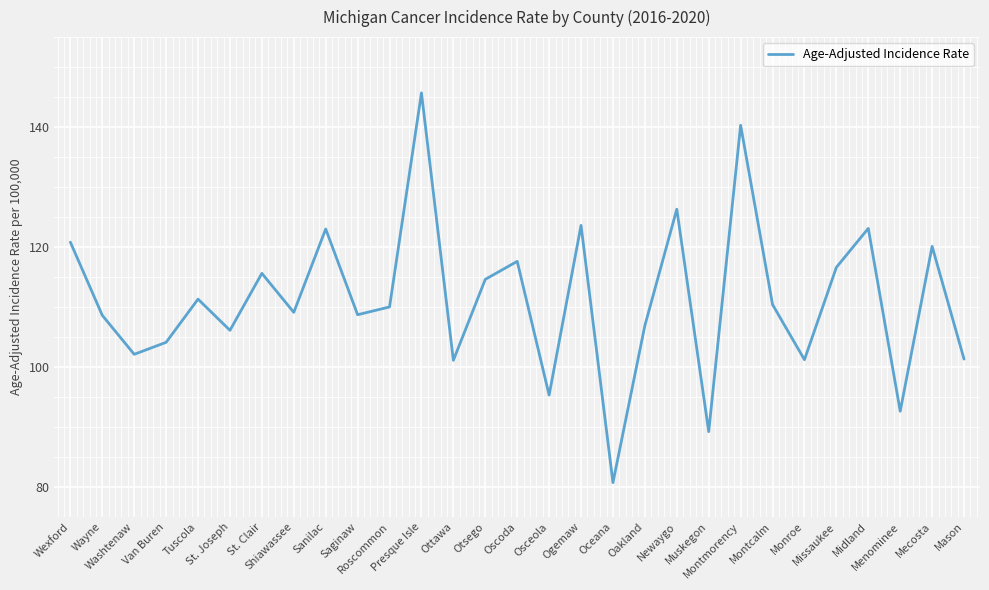

The chart shows a value of 172.3 at Ottawa. True or false?

False